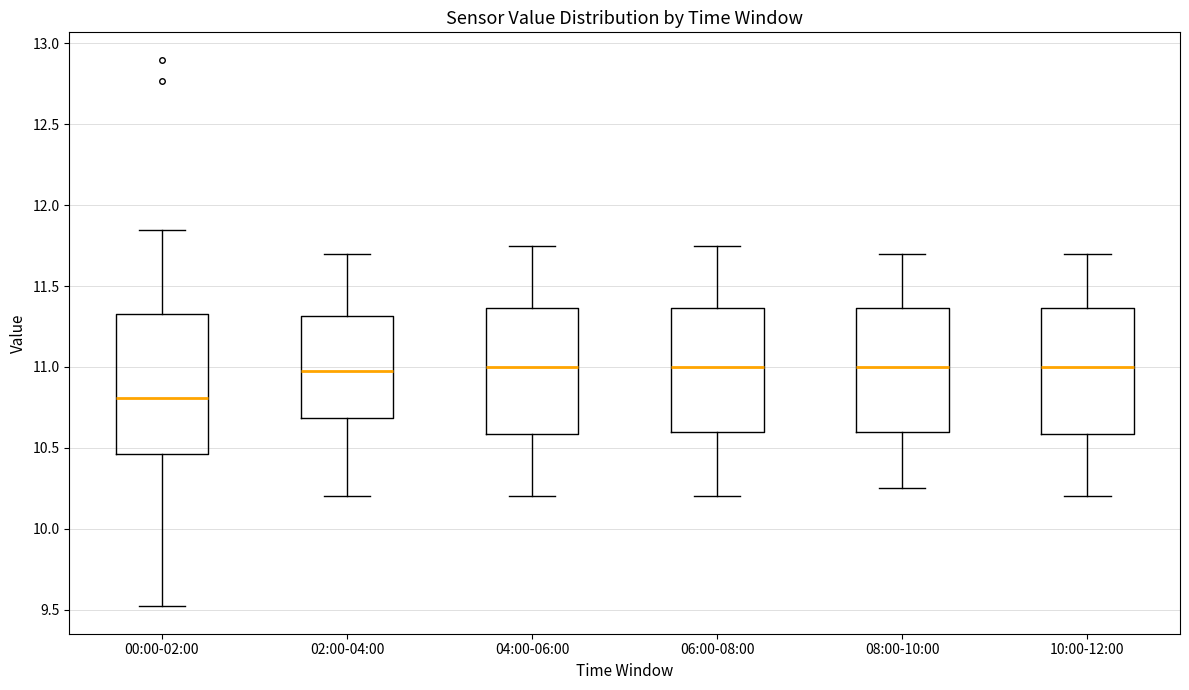

Which box is the tallest, from its lower edge to its upper edge?

00:00-02:00